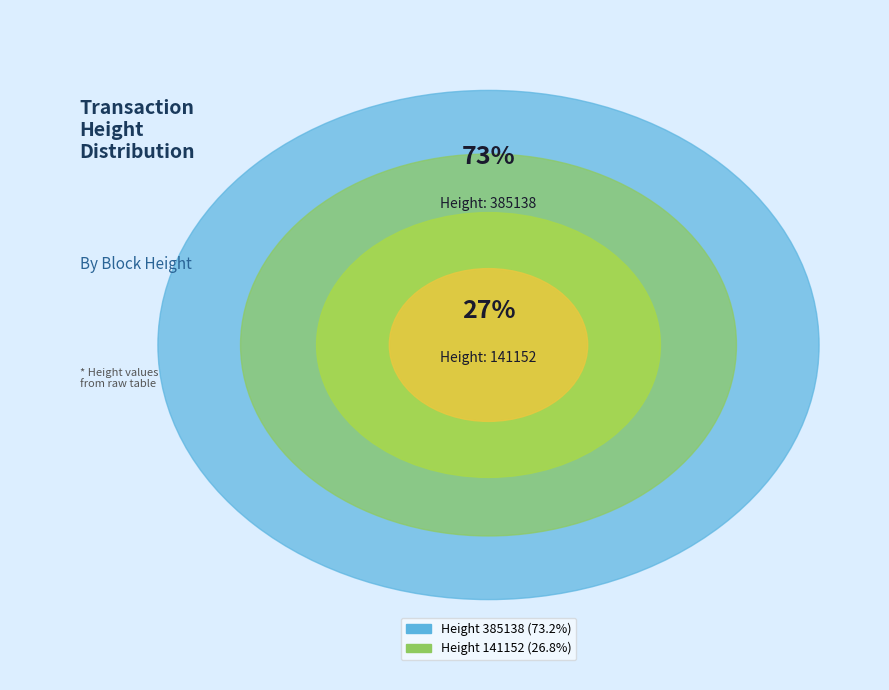

Which slice represents more than half of the pie?

385138